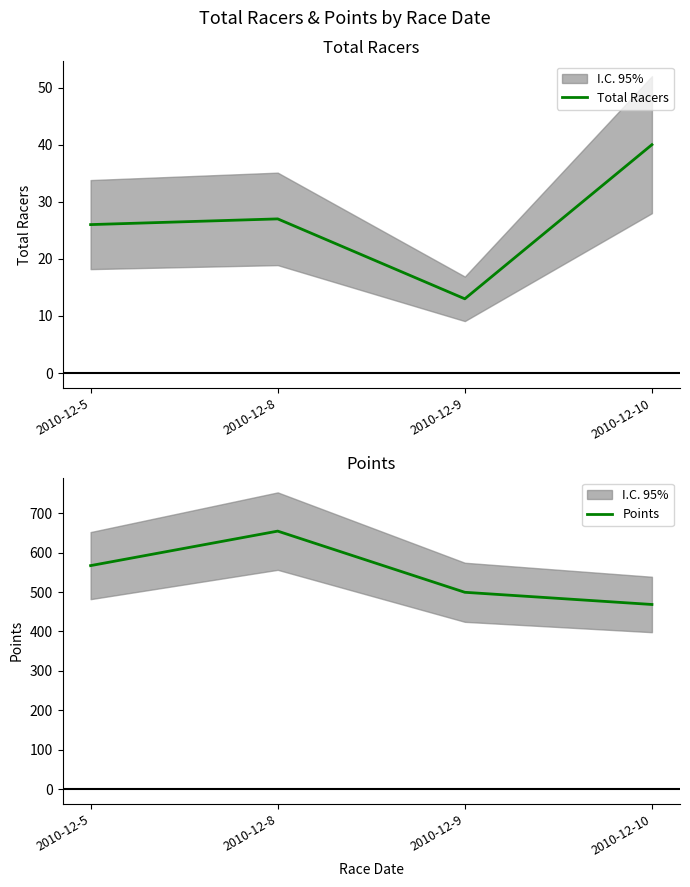

True or false: Total Racers and Points intersect in this chart.

False